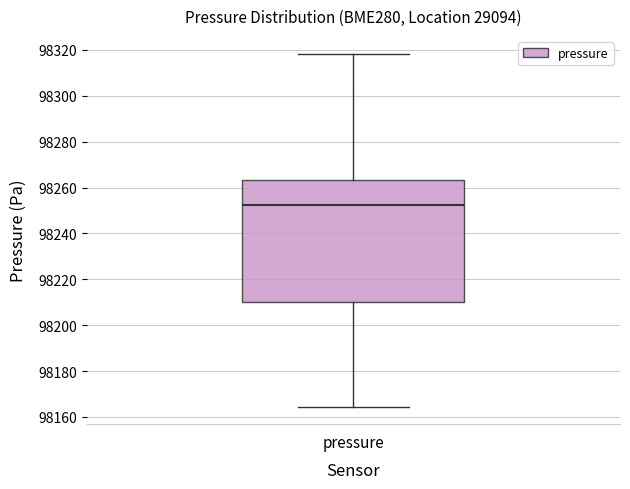

Transcribe this box plot: give where the median line is, the range the box spans, and where the two whiskers end, as read against the y-axis. The values are not printed on the chart, so give them approximately, as read against the axis.

median 98252, box 98210 to 98264, whiskers 98164 to 98318